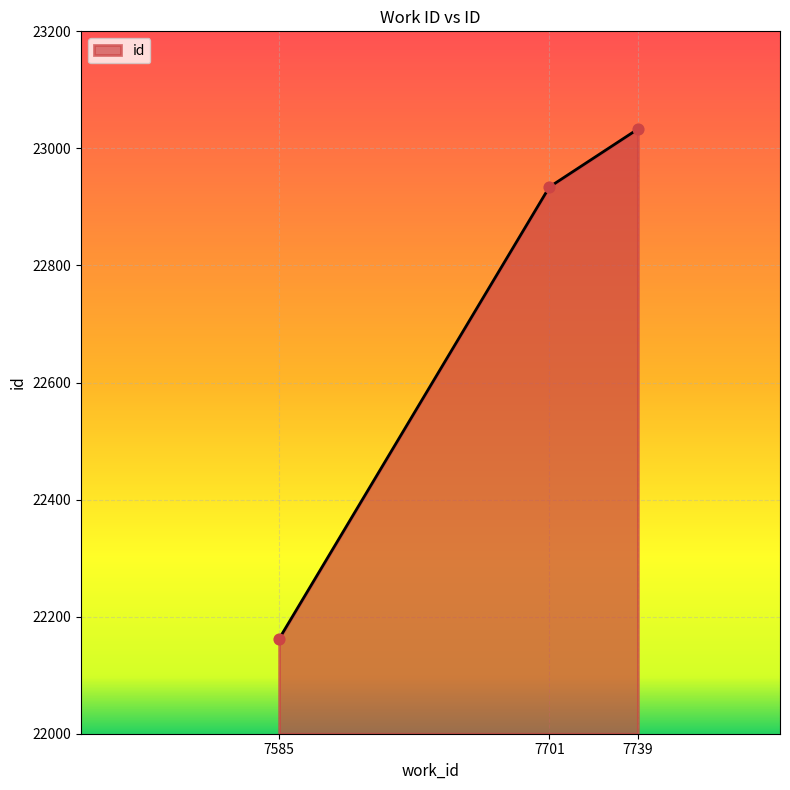

What is the ratio of the value at 7585 to the value at 7701?

1.0